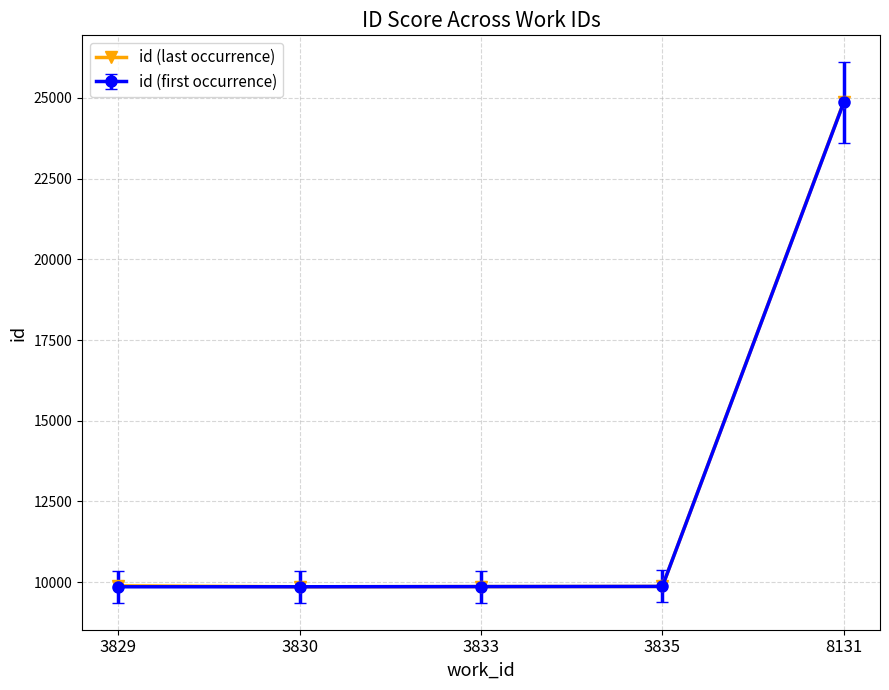

What is the value of the id (first occurrence) point at the 5th from the left?

24856